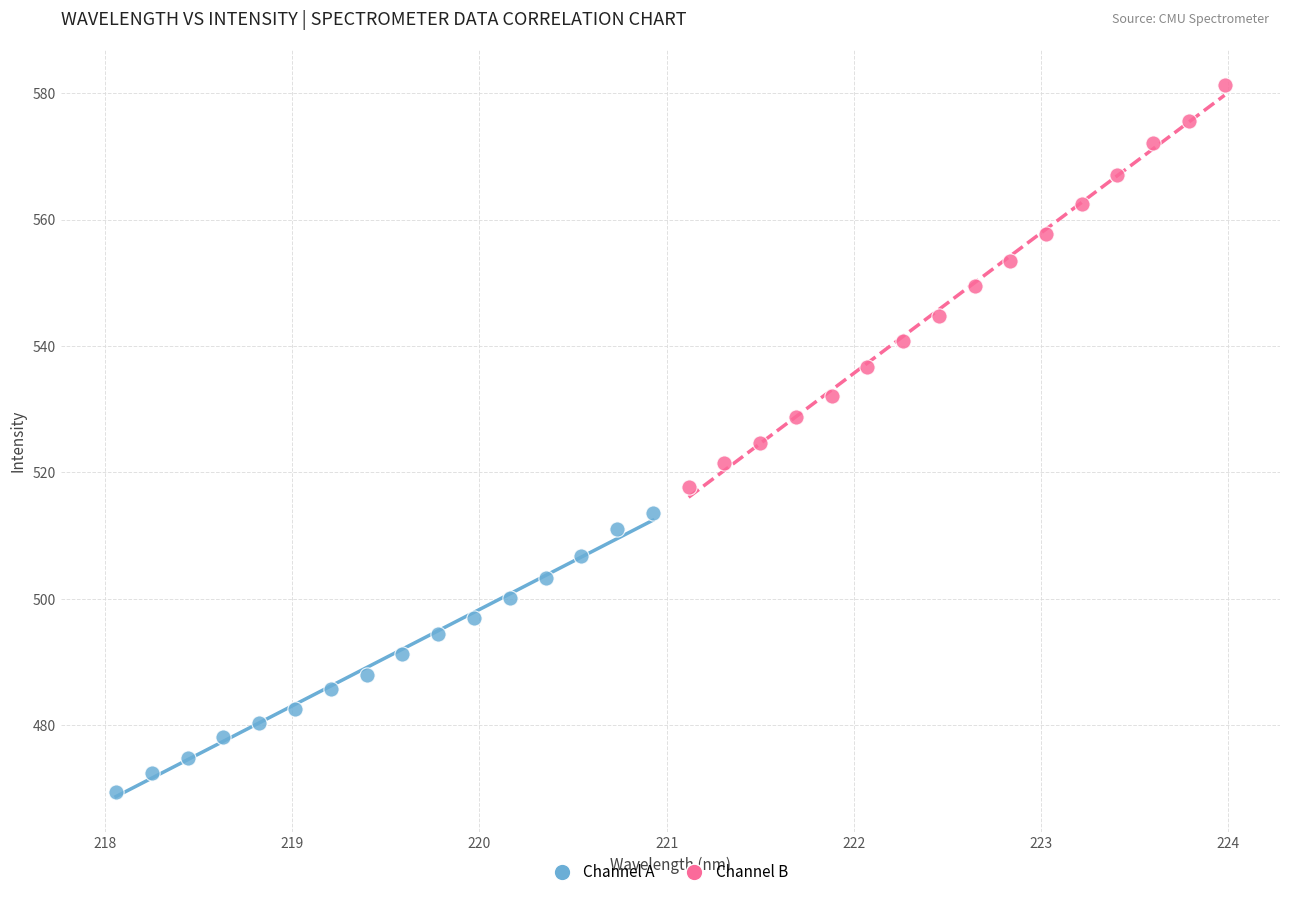

Which series has the largest Y range (max minus min)?

Channel B